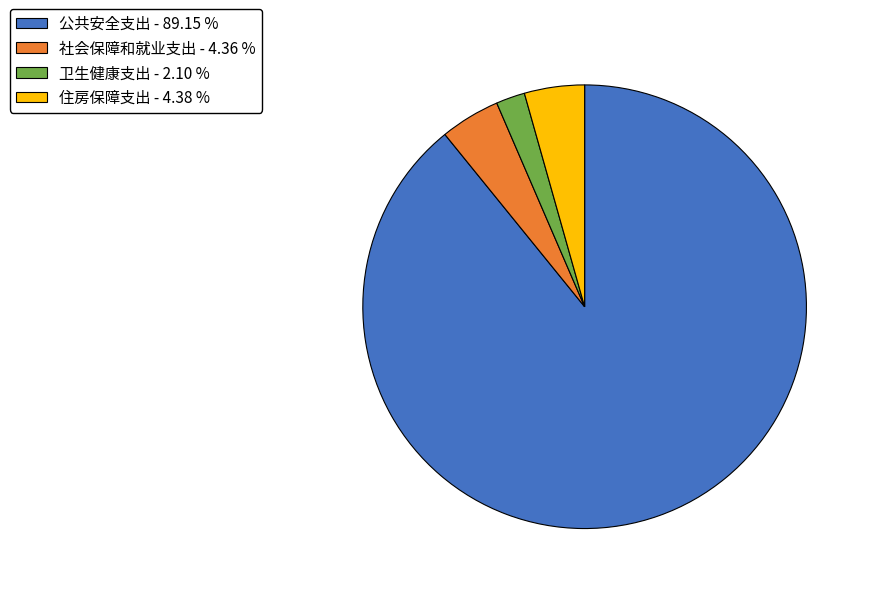

Which has a higher value, 住房保障支出 - 4.38 % or 卫生健康支出 - 2.10 %?

住房保障支出 - 4.38 %